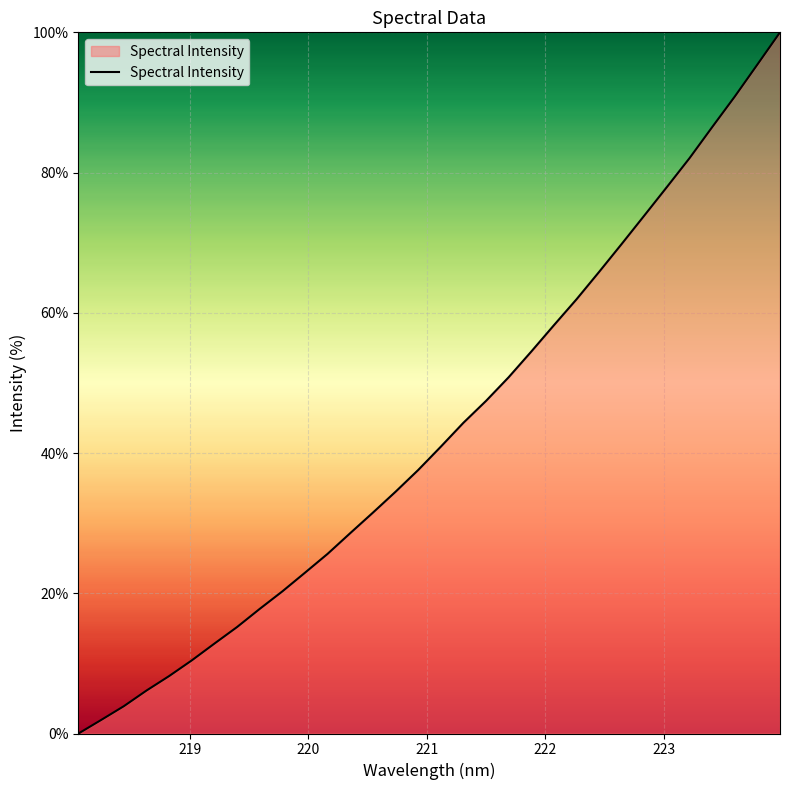

What is the difference between the maximum and minimum values?

100.0